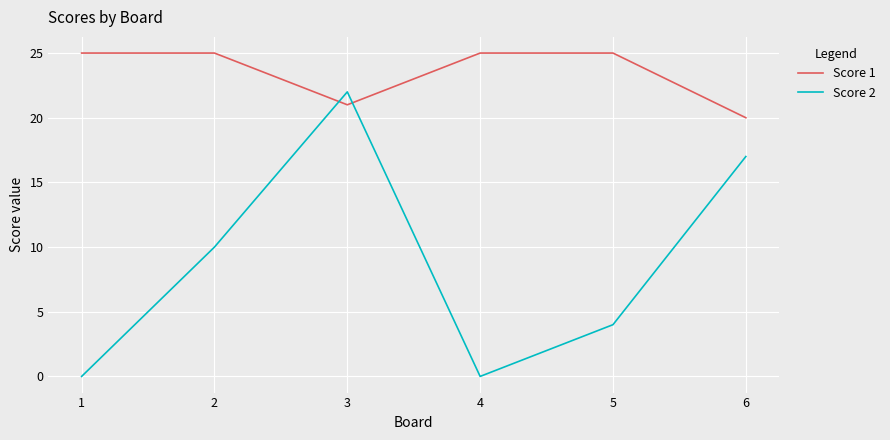

How many lines are shown in the chart?

2